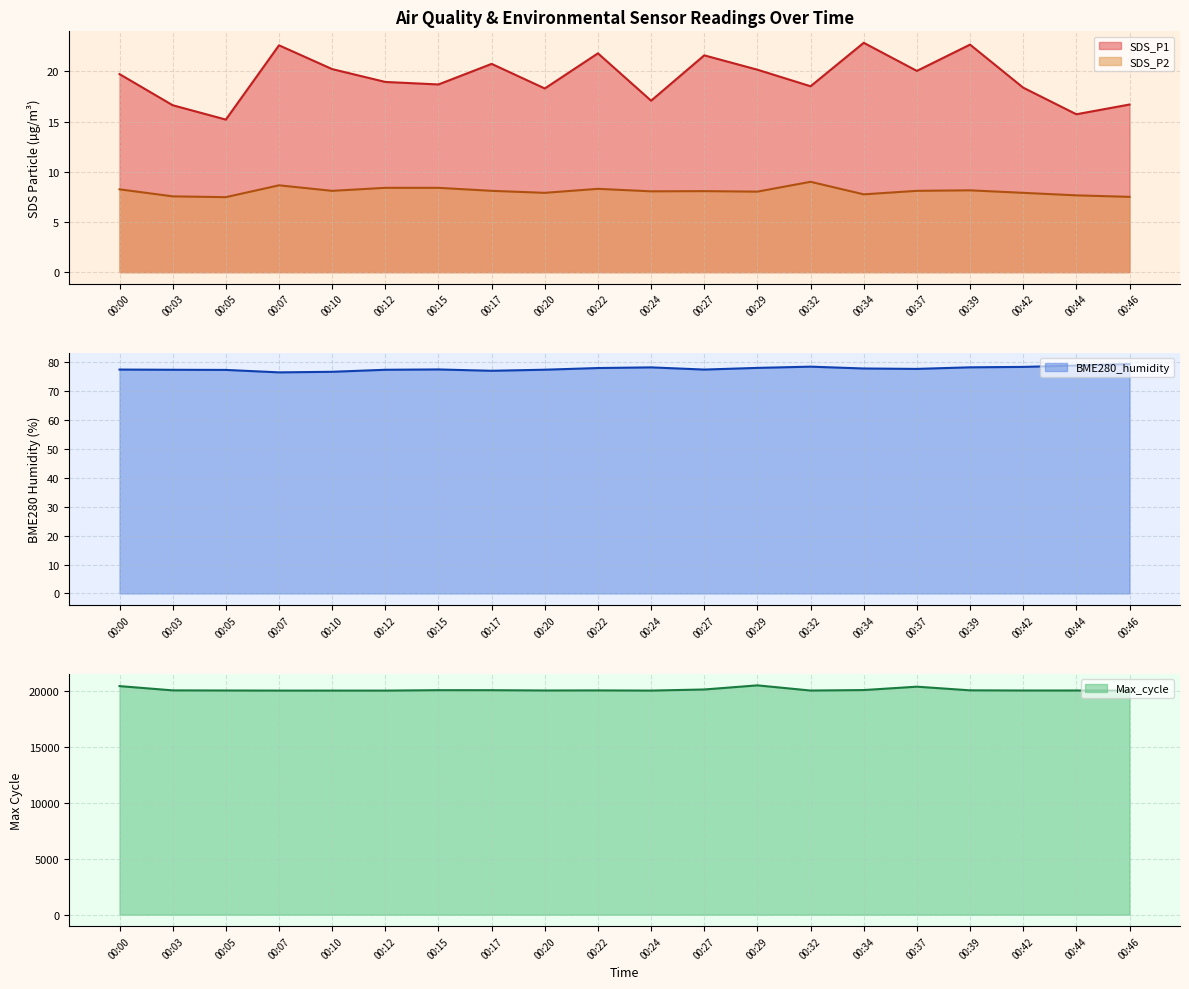

Which series has the largest total across all categories?

Max_cycle